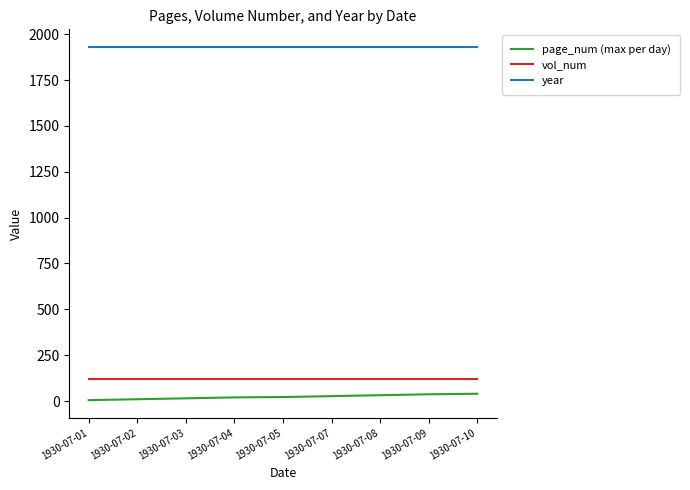

What is the sum of all year values?

17370